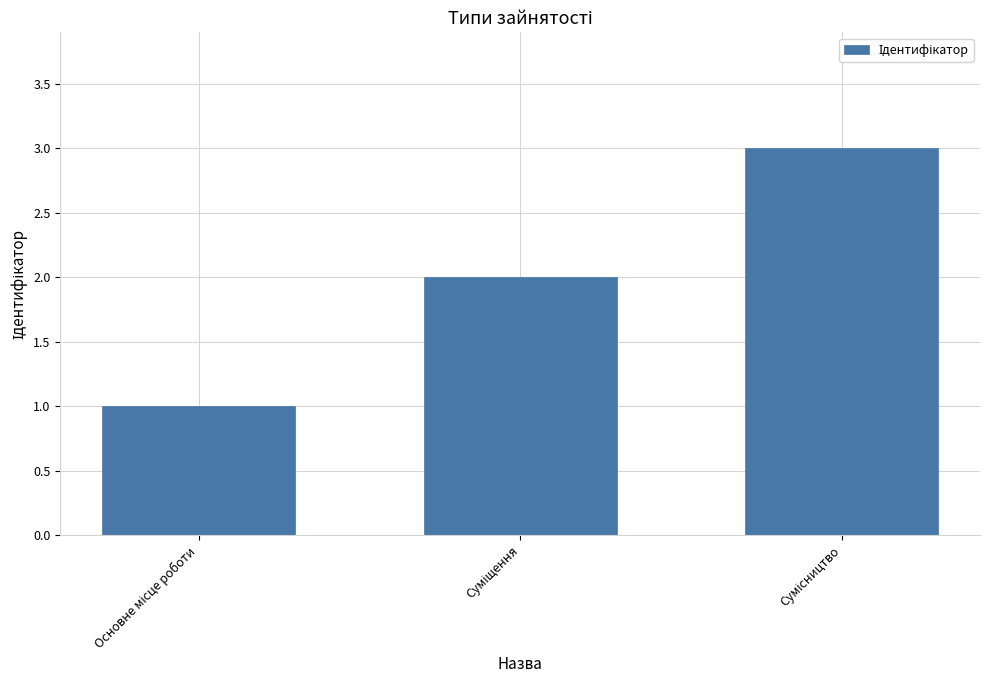

What is the difference between the maximum and second lowest values?

1